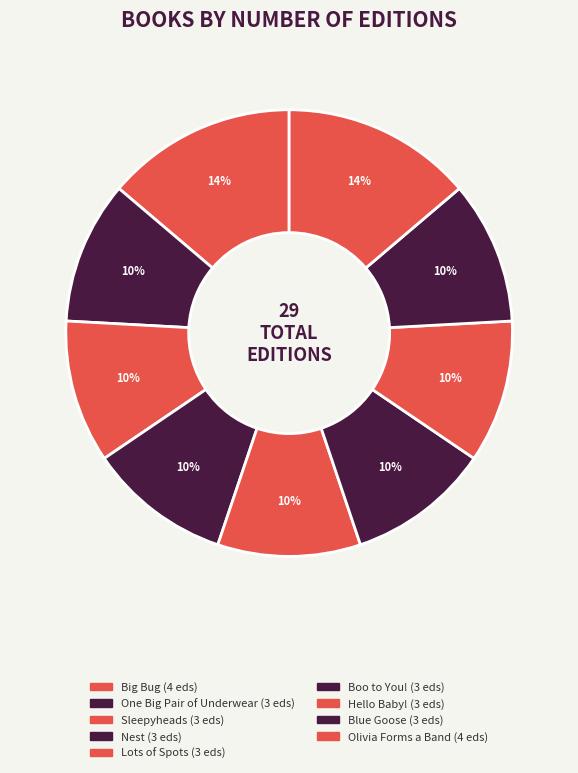

How many segments does this pie chart have?

9